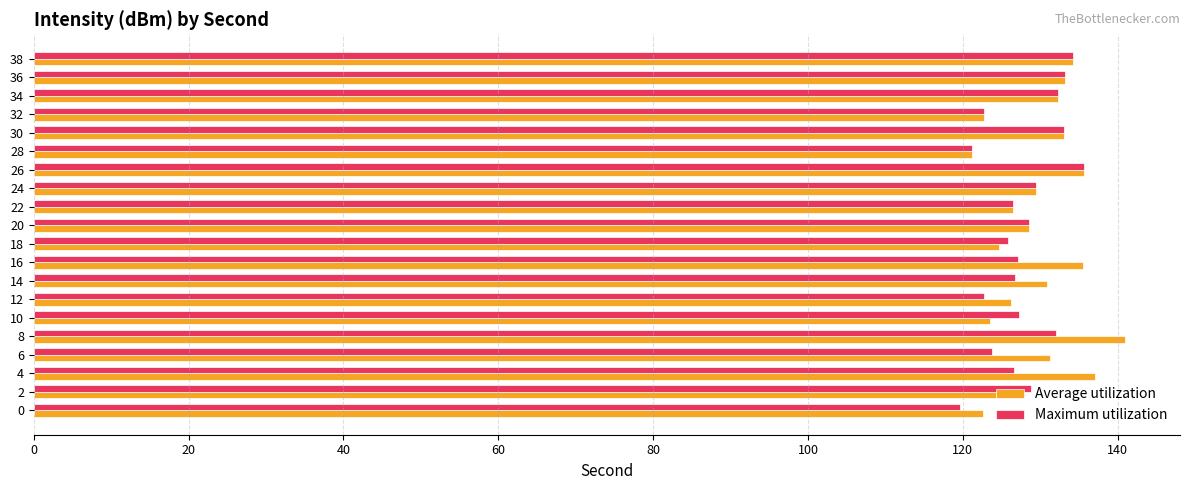

What is the difference between the maximum and minimum values in the Maximum utilization series?

16.1